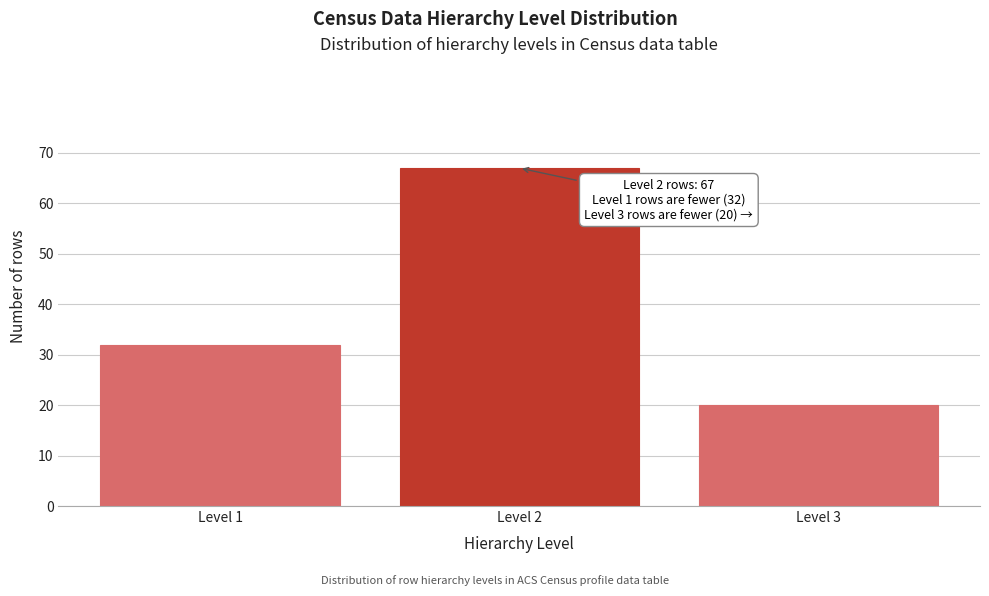

Reading right to left, transcribe all the data shown in this chart.

Level 3=20	Level 2=67	Level 1=32